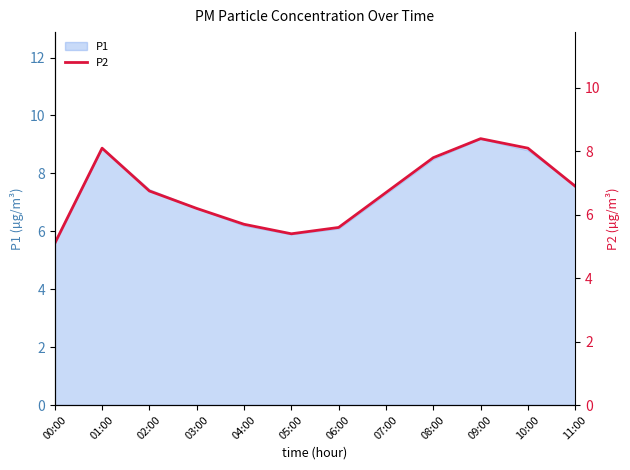

How many lines are shown in the chart?

1